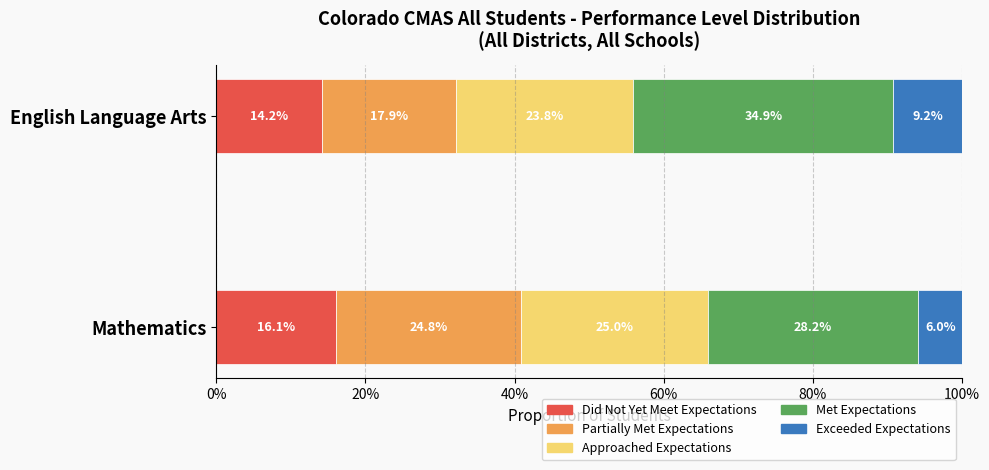

Does the chart contain any negative values?

No